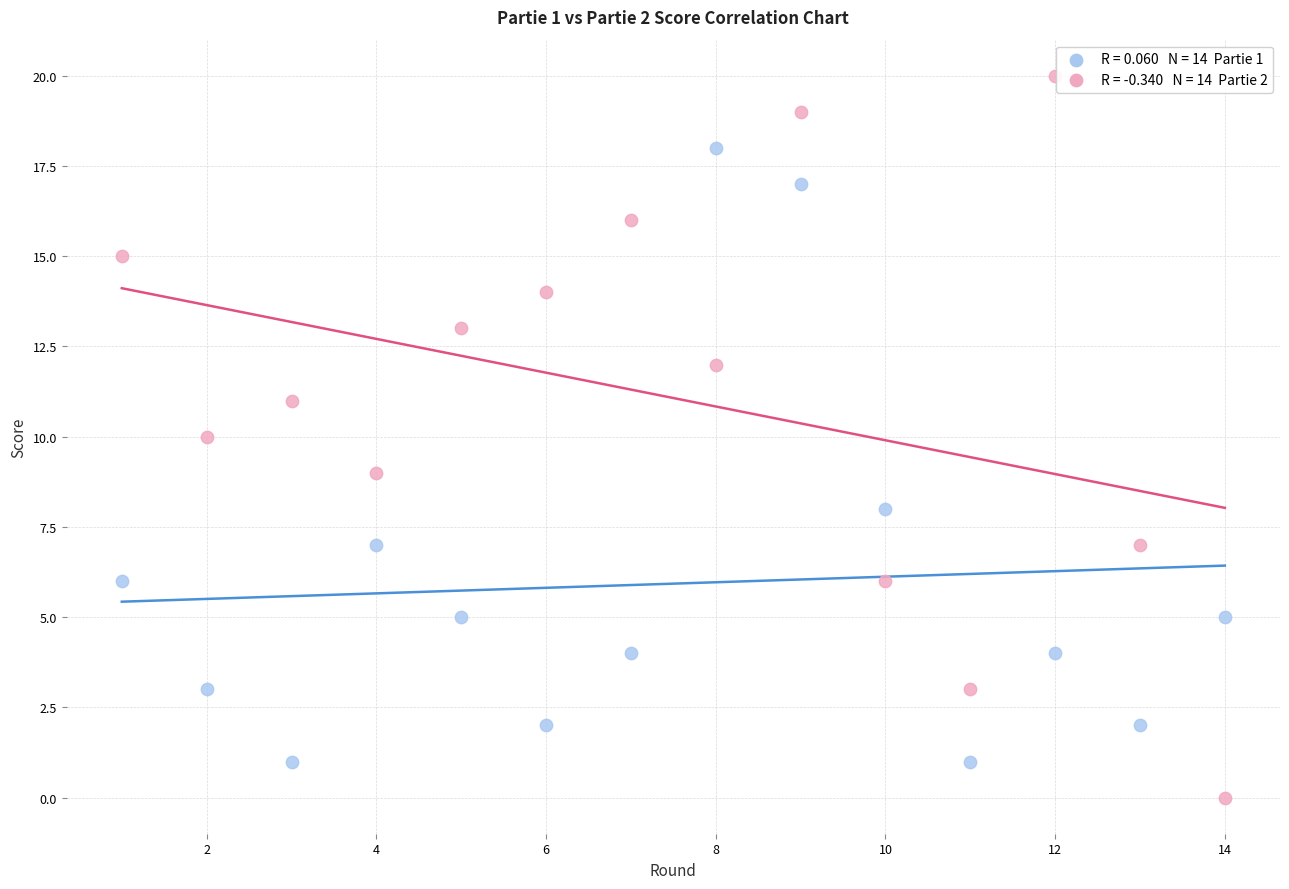

Across all data points, what is the range of Y values (max minus min)?

20